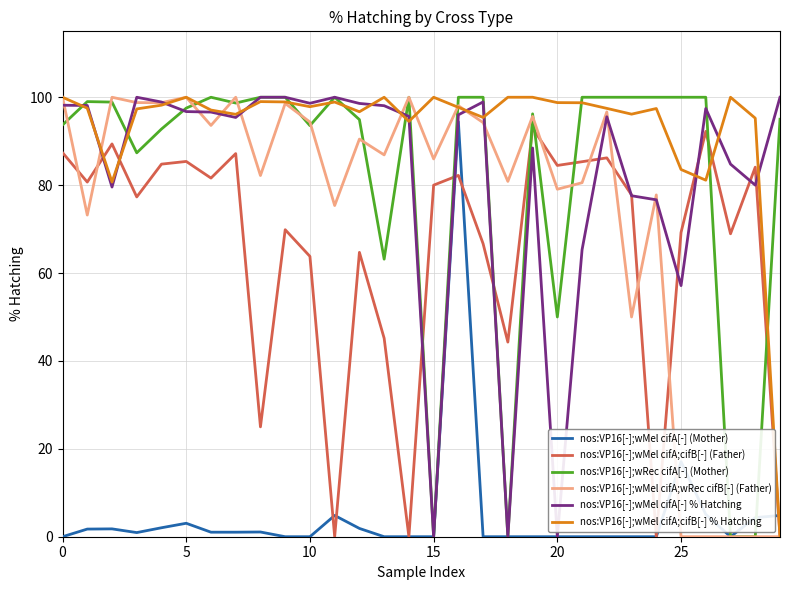

Is this an area chart (filled region under the line)?

No